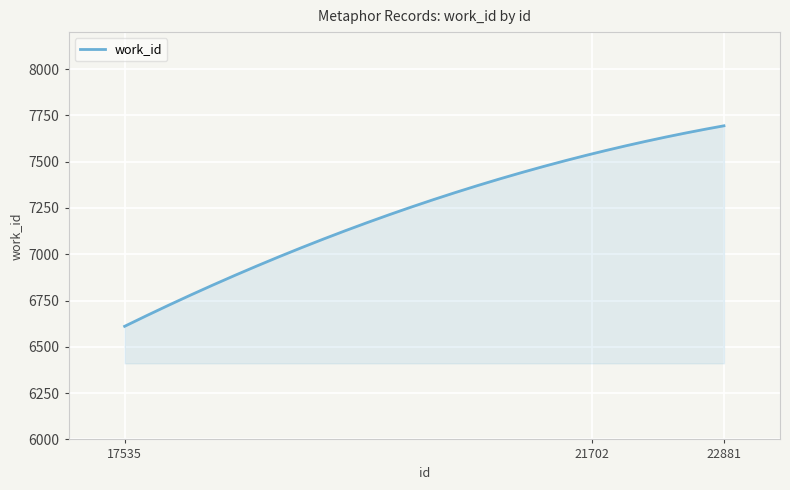

What is the difference between the maximum and minimum values?

1083.0